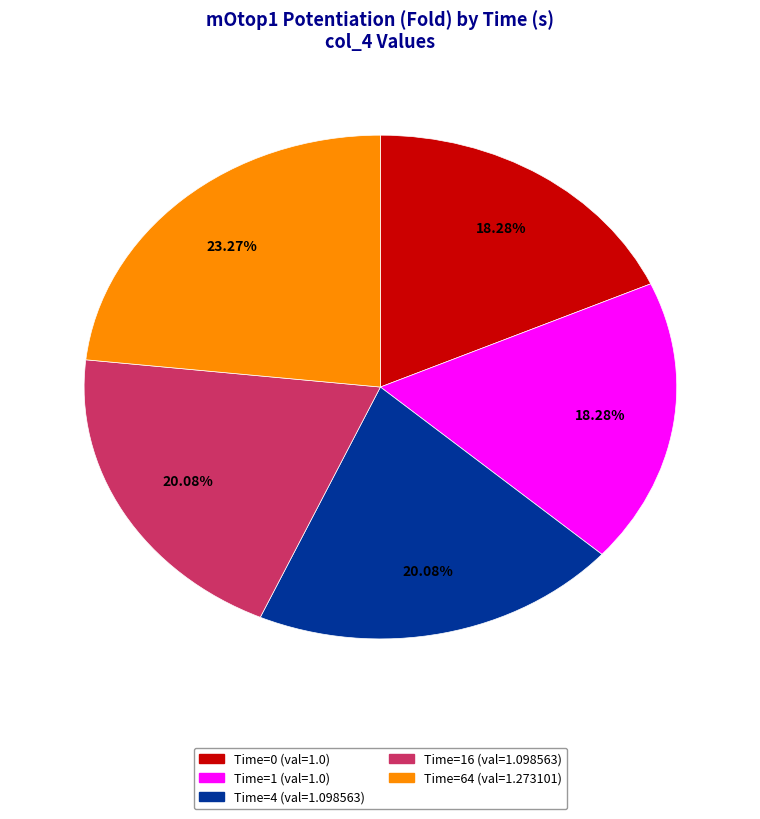

Does any single category account for the majority?

No